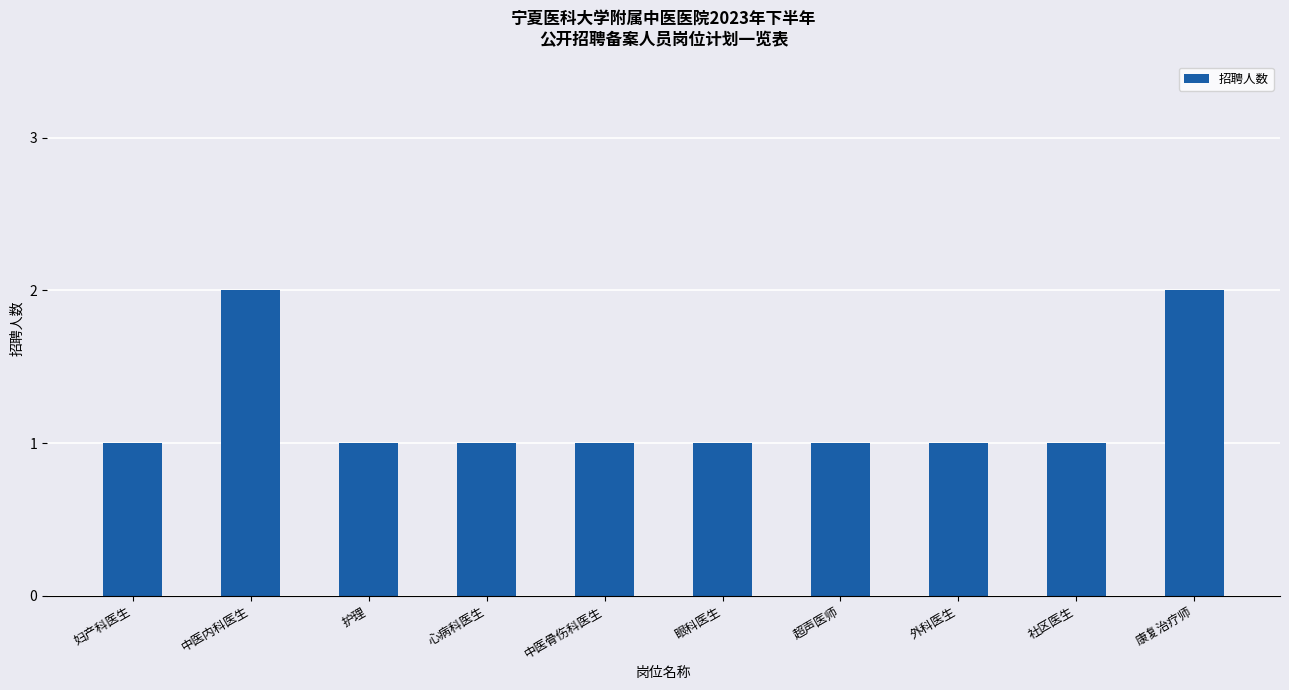

The value at 护理 is 1. True or false?

True